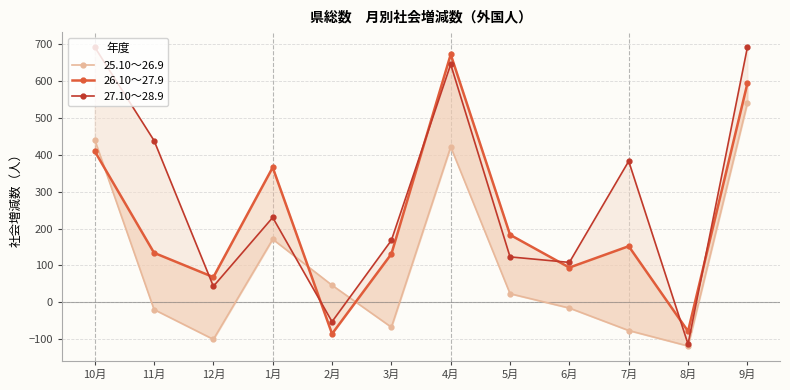

Reading left to right, what are all the values shown in this chart?

25.10～26.9: 10月=441	11月=-20	12月=-101	1月=171	2月=46	3月=-68	4月=422	5月=23	6月=-16	7月=-77	8月=-119	9月=541
26.10～27.9: 10月=410	11月=134	12月=68	1月=366	2月=-86	3月=131	4月=673	5月=183	6月=94	7月=152	8月=-79	9月=594
27.10～28.9: 10月=693	11月=439	12月=43	1月=230	2月=-53	3月=168	4月=646	5月=123	6月=108	7月=383	8月=-114	9月=692